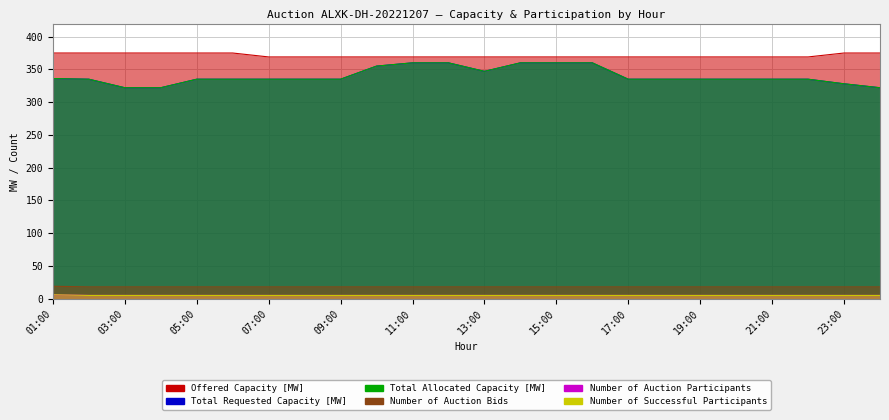

What is the difference between the highest and lowest values at 19:00?

364